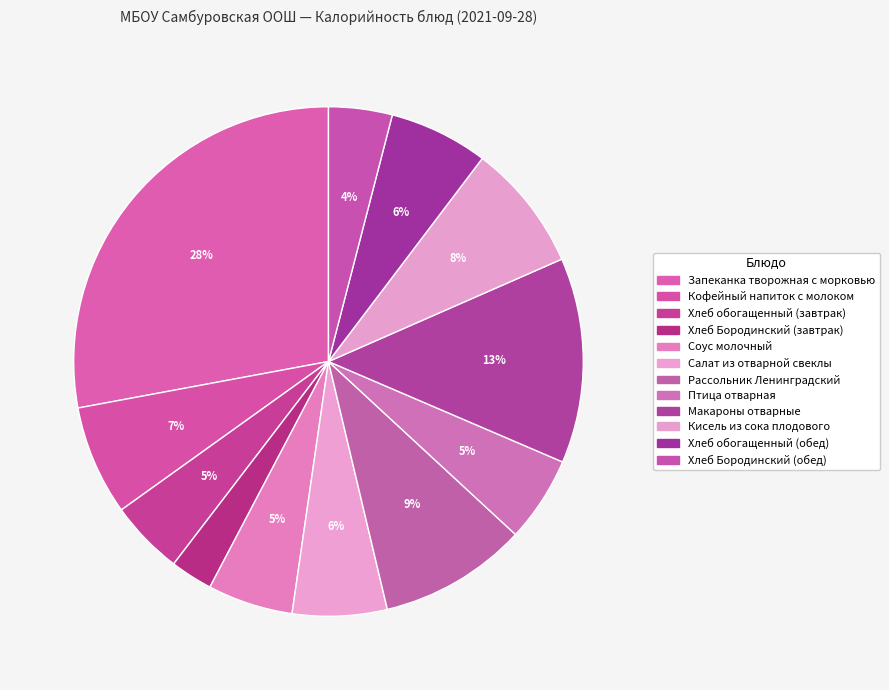

Rank the categories by value from highest to lowest.

Запеканка творожная с морковью, Макароны отварные, Рассольник Ленинградский, Кисель из сока плодового, Кофейный напиток с молоком, Хлеб обогащенный (обед), Салат из отварной свеклы, Птица отварная, Соус молочный, Хлеб обогащенный (завтрак), Хлеб Бородинский (обед), Хлеб Бородинский (завтрак)